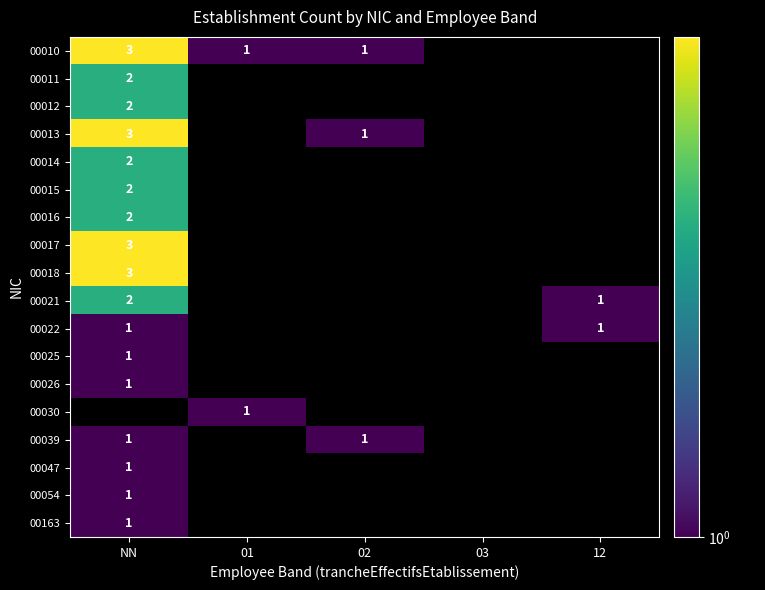

The value of 00011 at NN is 3. True or false?

False